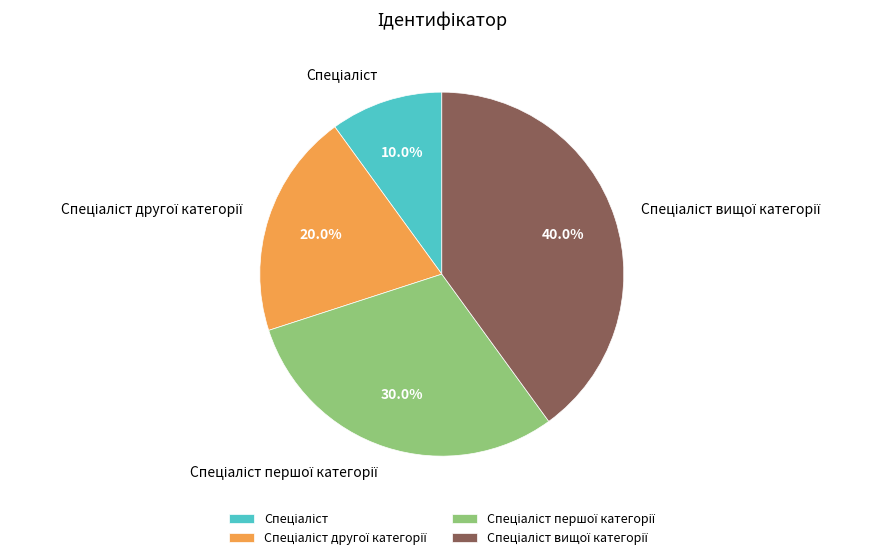

Is there any slice that represents more than half of the pie?

No